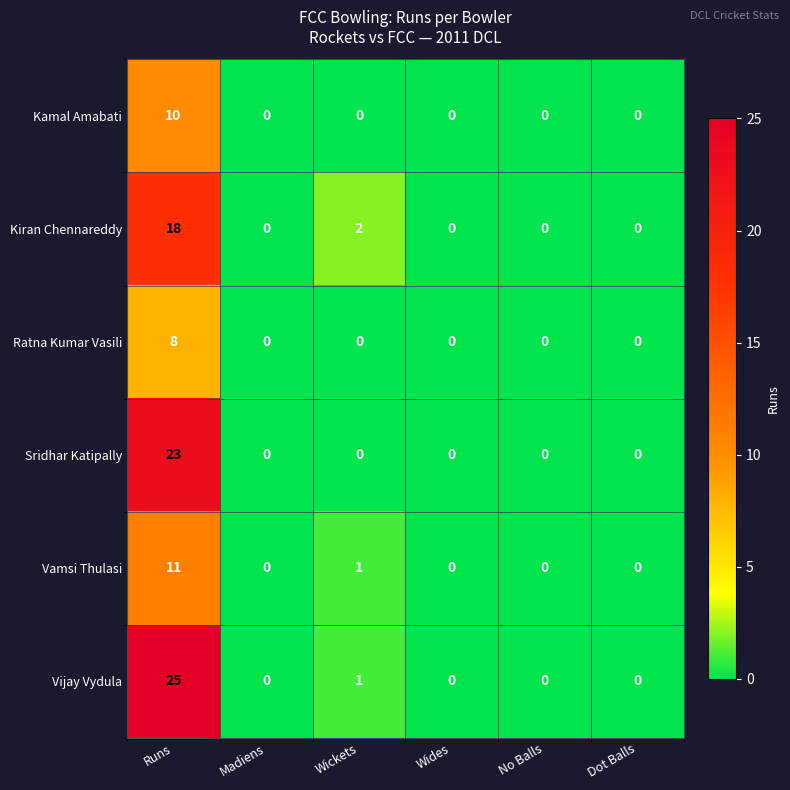

Which series has the largest total across all categories?

Vijay Vydula